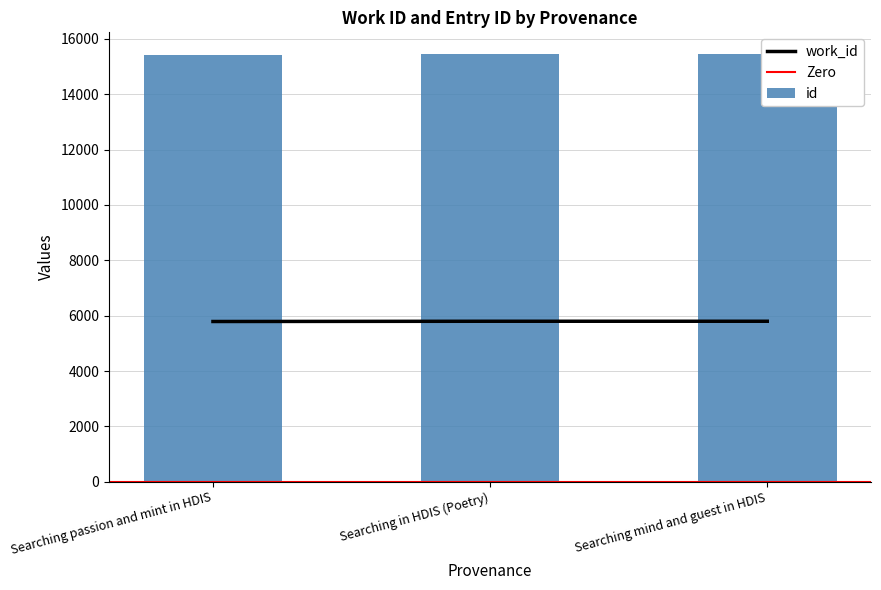

The value of id at Searching in HDIS (Poetry) is 15465. True or false?

True